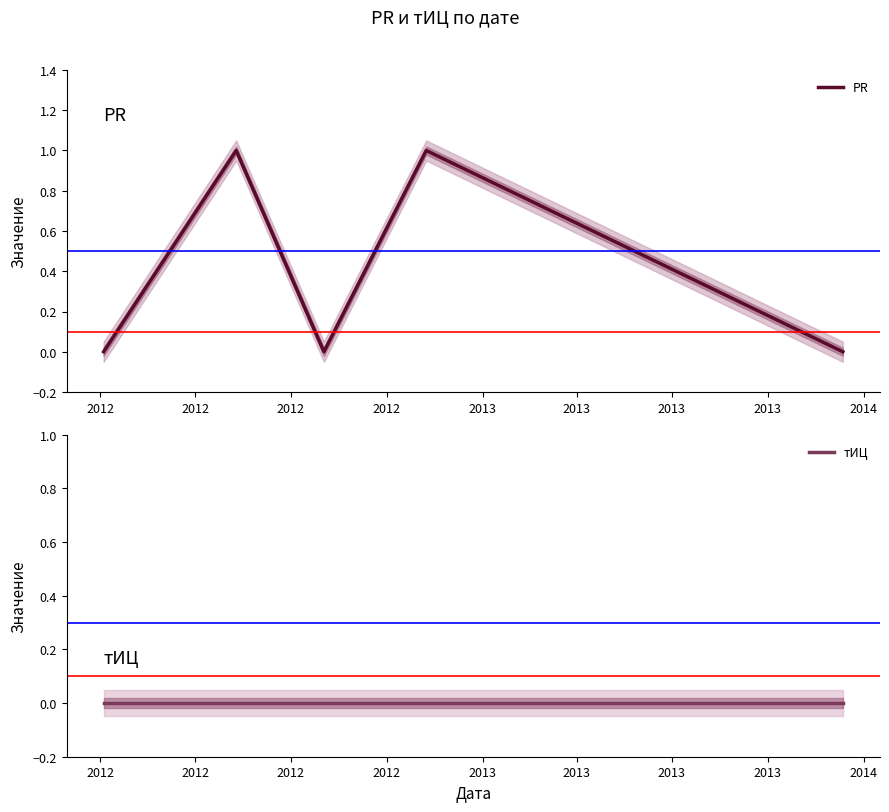

What is the difference between the maximum and second lowest values in the PR series?

1